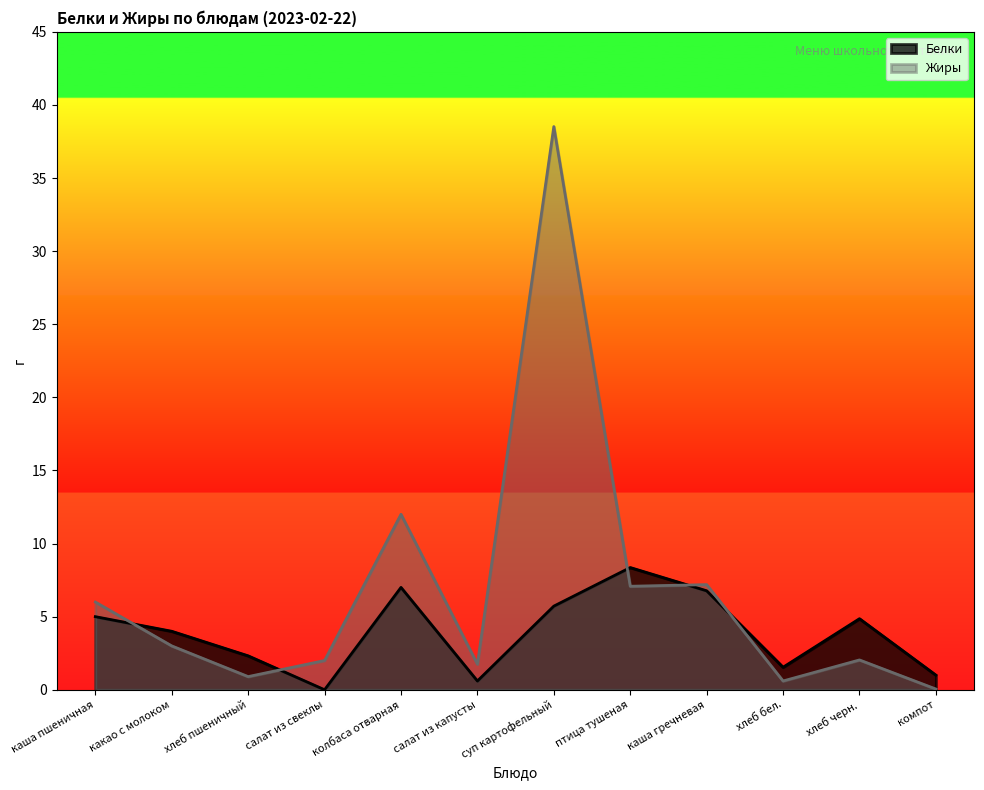

At how many categories does at least one series exceed 22?

1